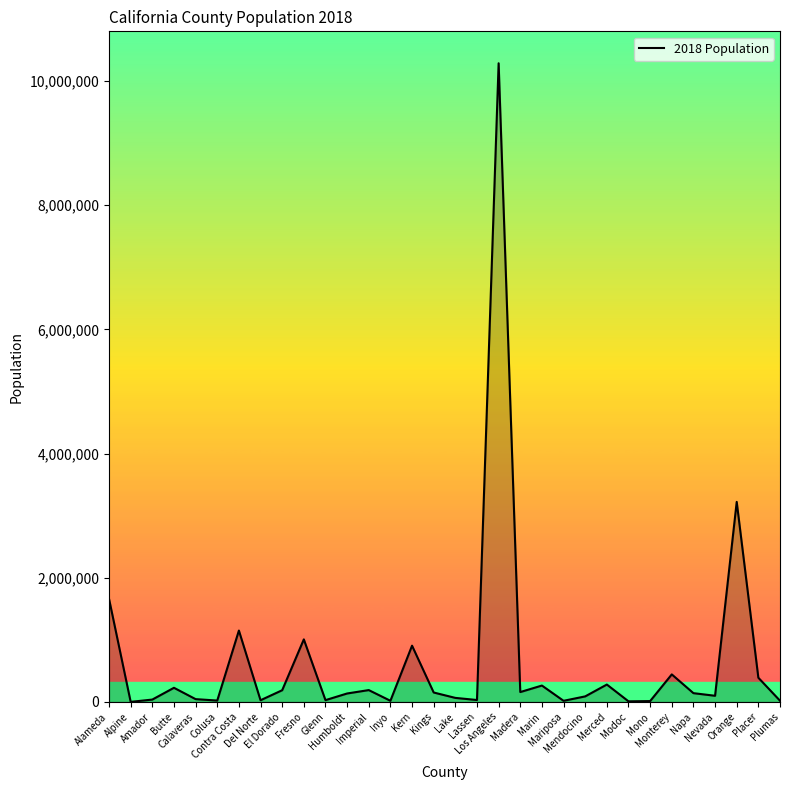

Which category has the highest value across all series?

Los Angeles